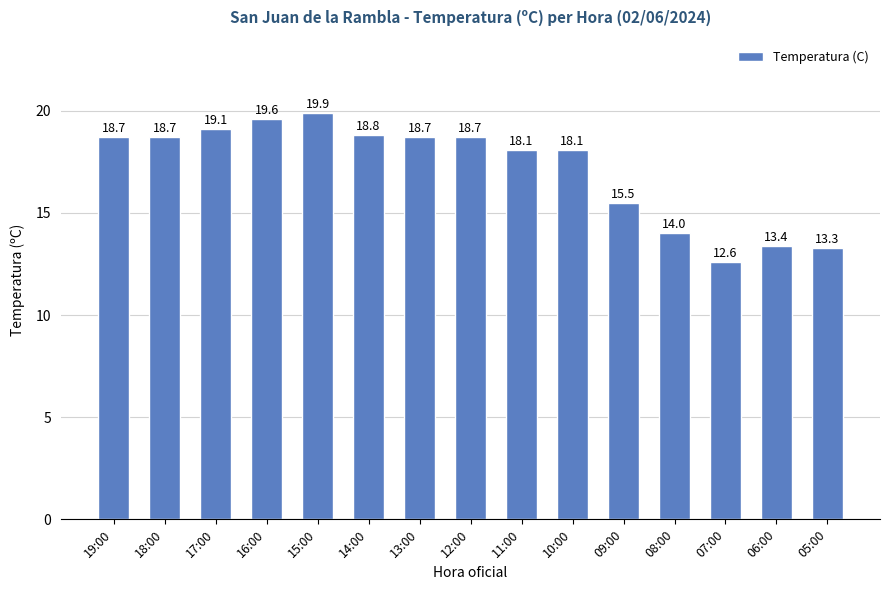

At which category does the chart reach its minimum across all series?

07:00